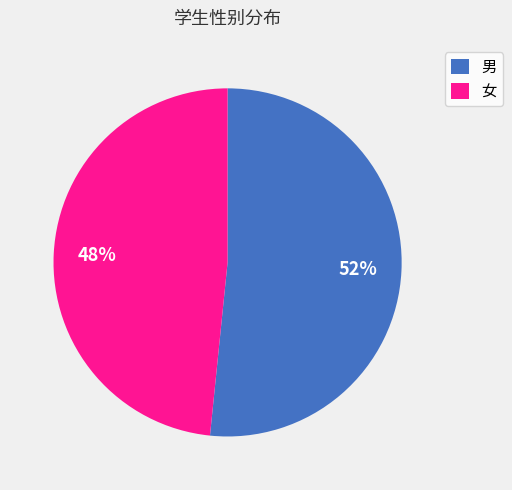

Count the number of slices in the pie.

2